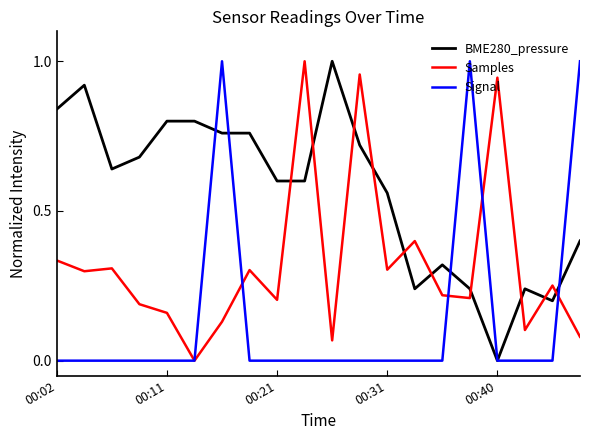

Which series has the largest total across all categories?

BME280_pressure